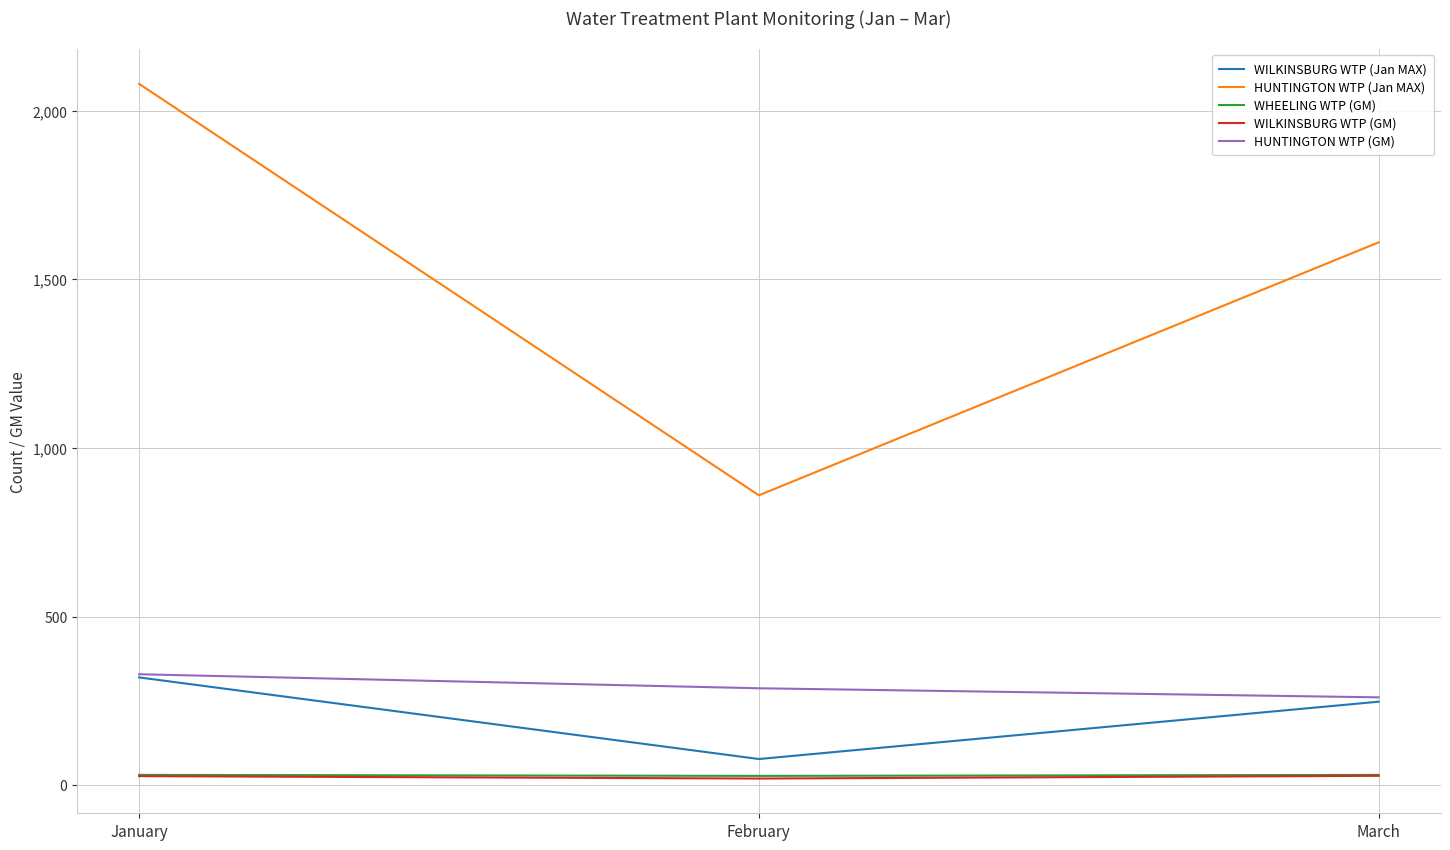

True or false: WILKINSBURG WTP (Jan MAX) has a value of 78.0 at February.

True